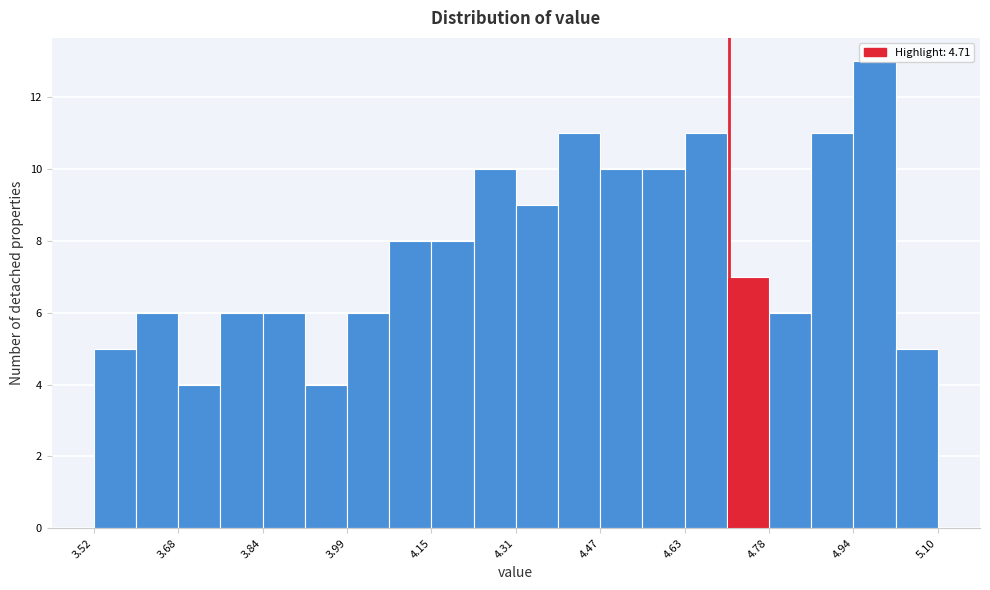

Around what value on the x-axis is the tallest bar? Give the approximate position of its centre, as read against the axis.

4.98